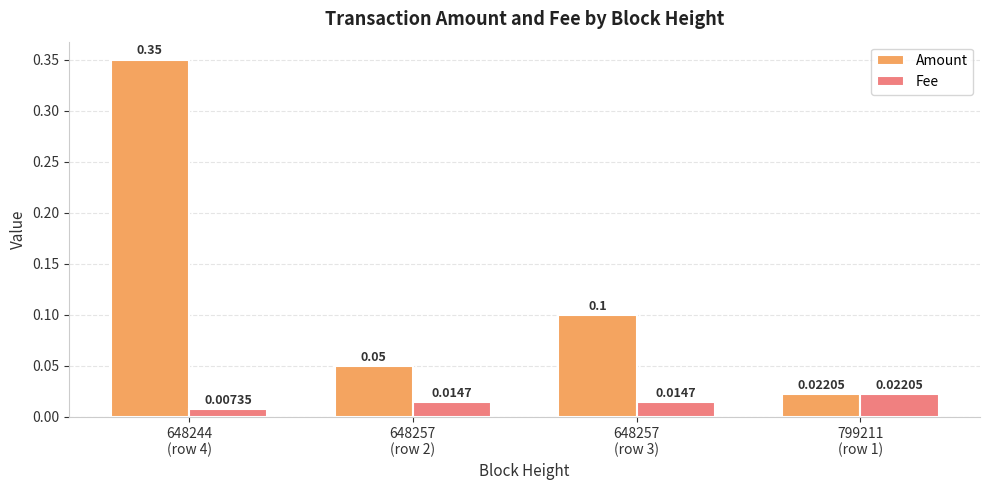

Which series has the widest spread of values?

Amount